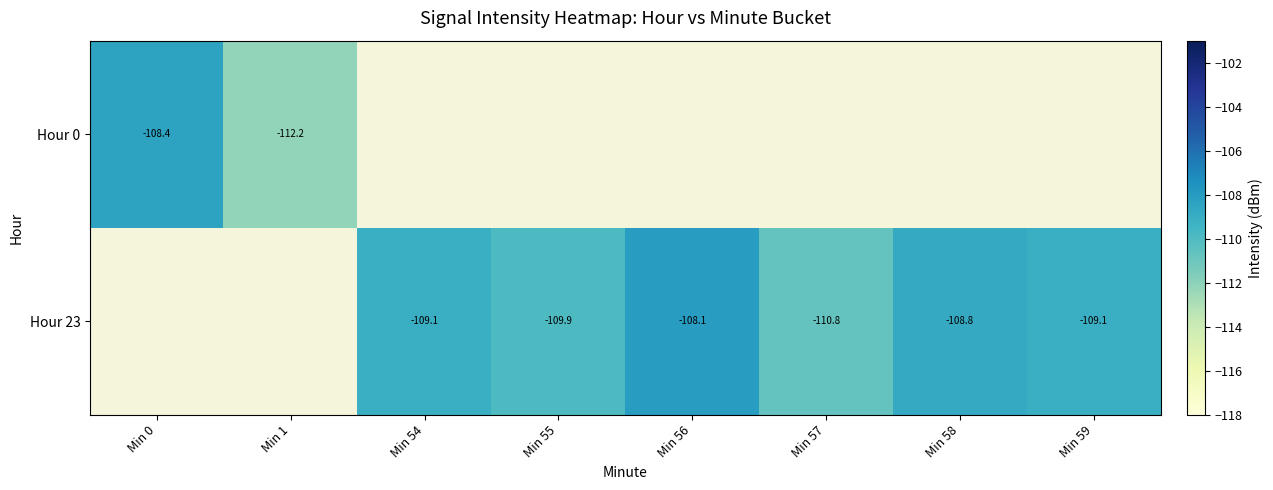

How many values in Hour 23 are below zero?

6